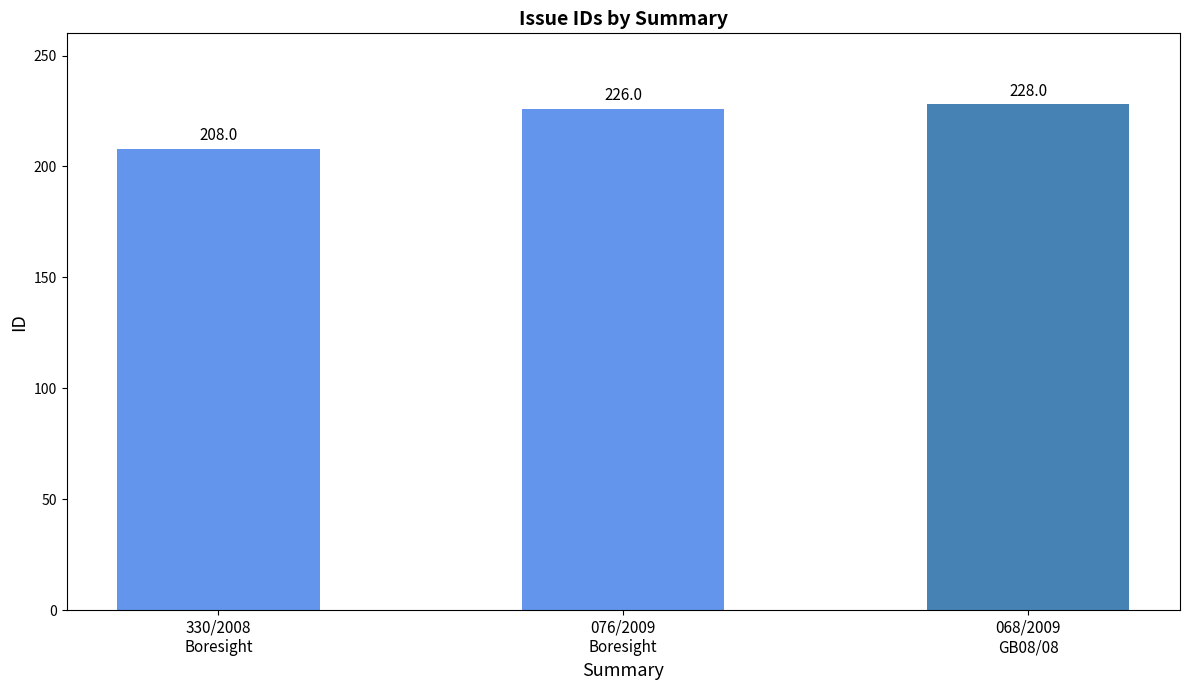

What is the change in value from 330/2008
Boresight to 068/2009
GB08/08?

+20